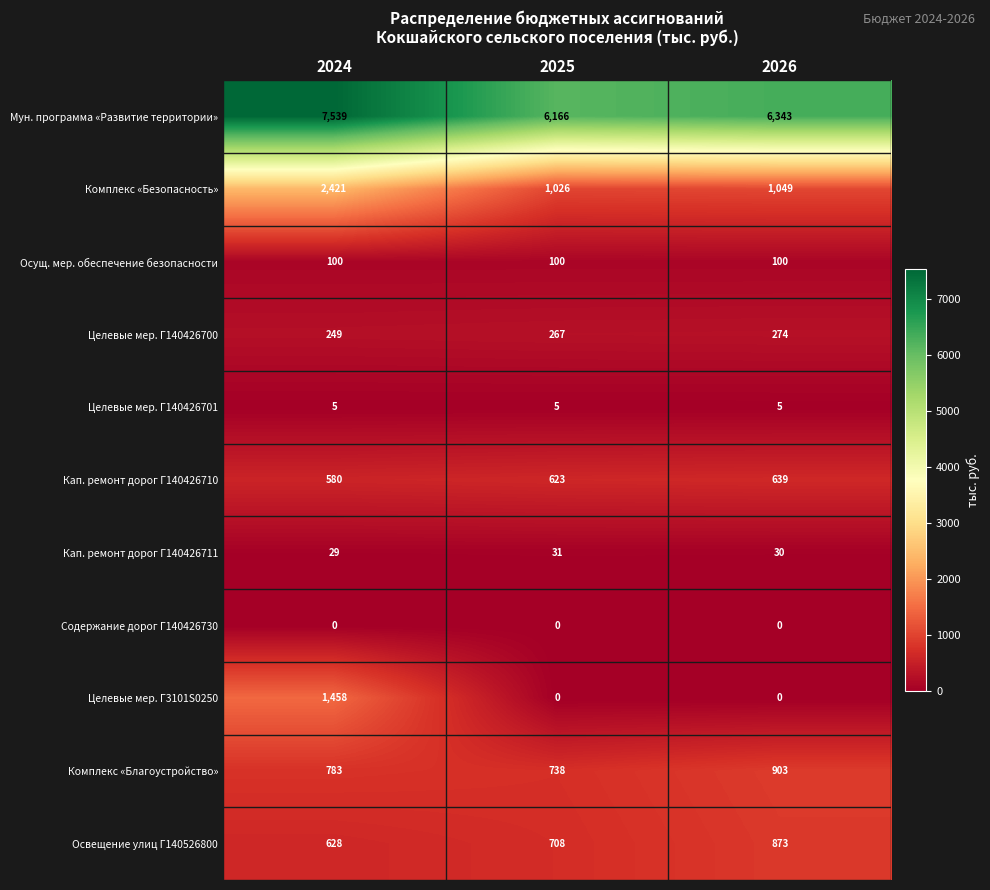

Where does the Мун. программа «Развитие территории» series first go above 6343?

2024